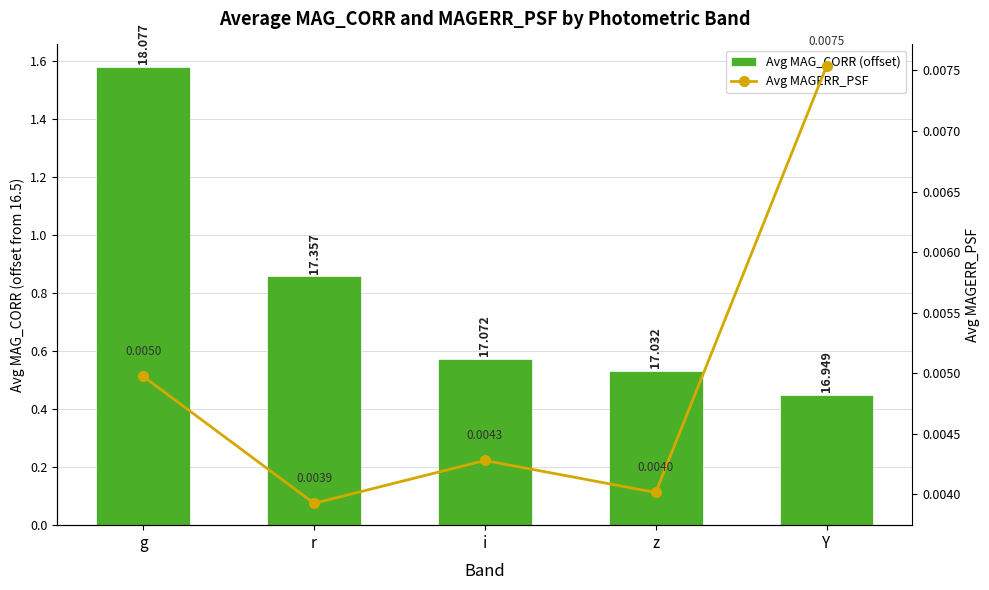

Between g and r, which series saw the biggest shift?

Avg MAG_CORR (offset)